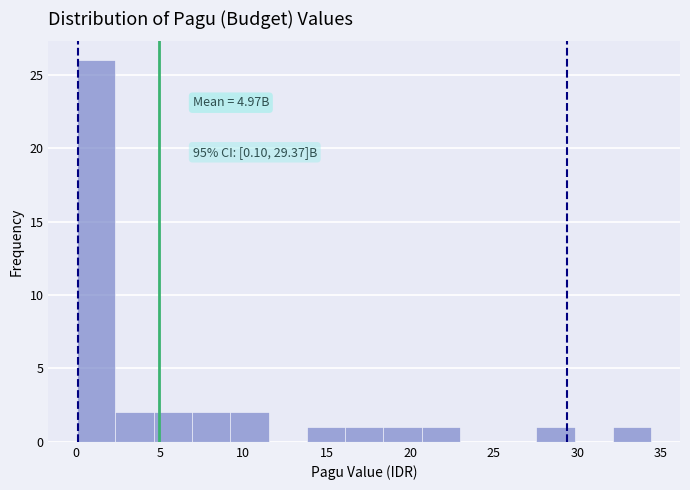

Which range on the x-axis has the tallest bar?

0.0 to 2.5